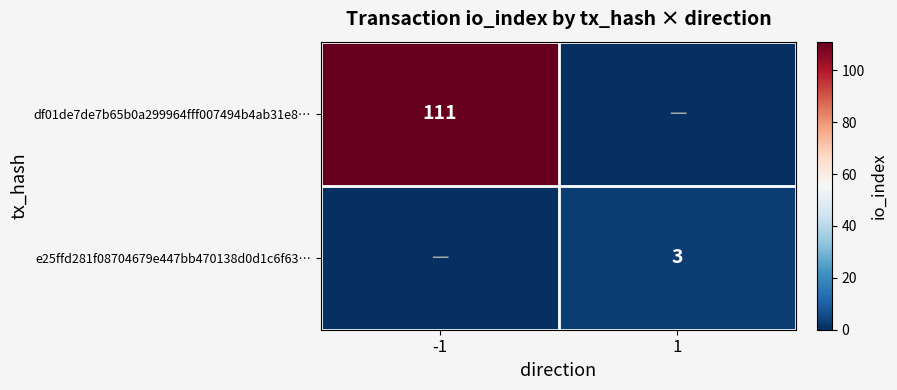

The value of e25ffd281f08704679e447bb470138d0d1c6f63… at 1 is 2. True or false?

False